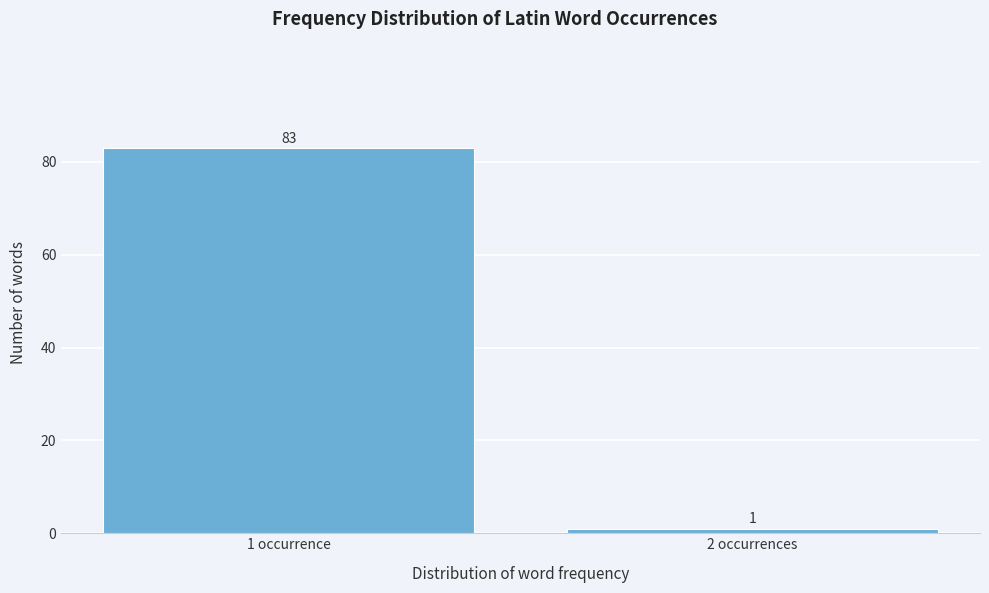

Reading left to right, extract all data points from this chart.

83	1